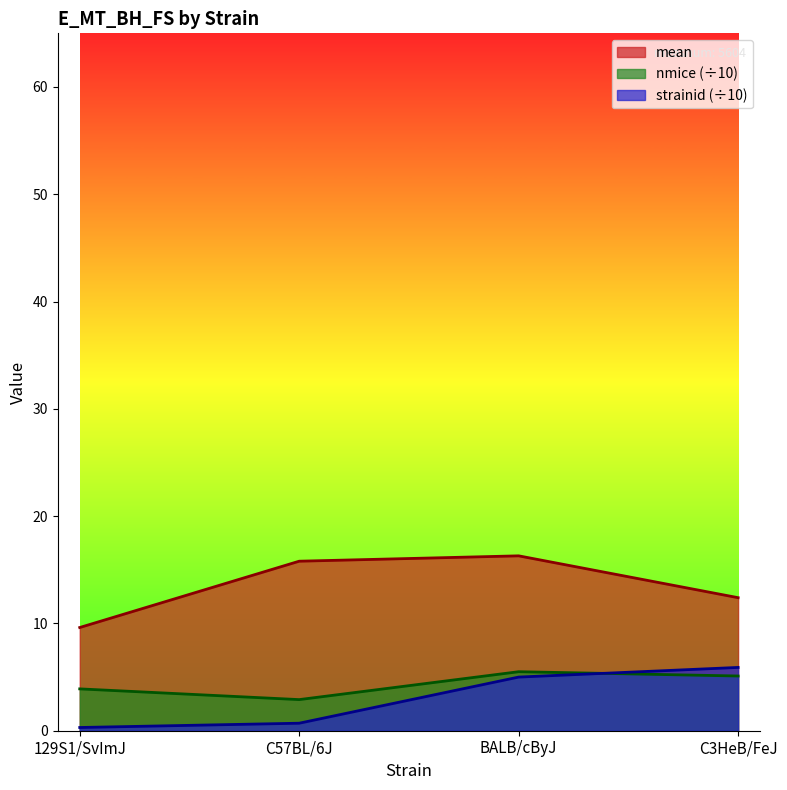

What are all the series names shown in the legend?

mean, nmice (÷10), strainid (÷10)